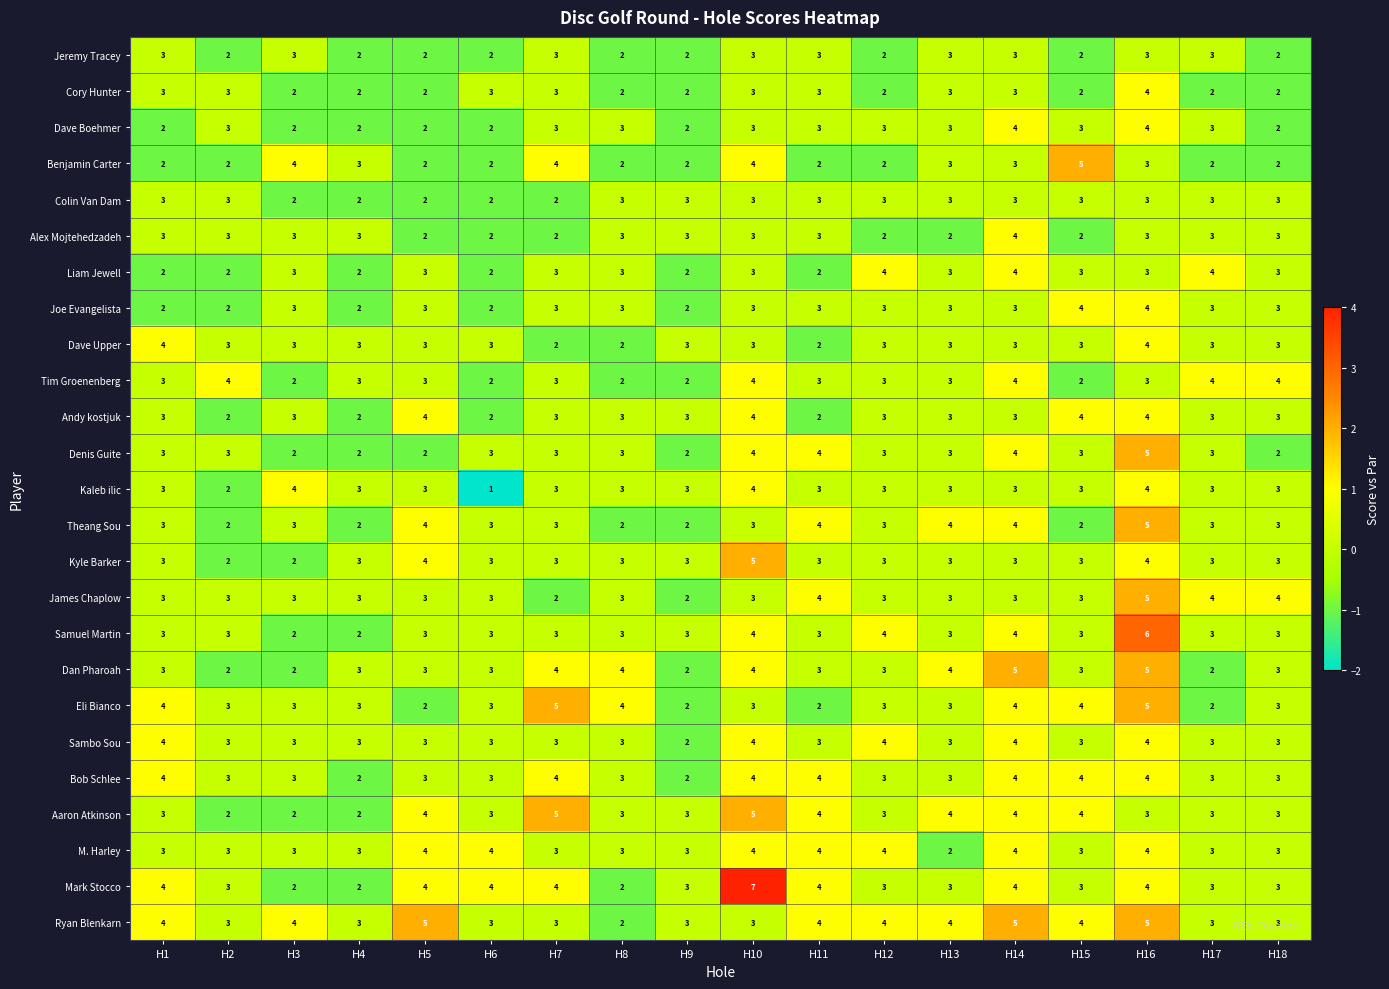

What is the difference between the highest and lowest values at H12?

2